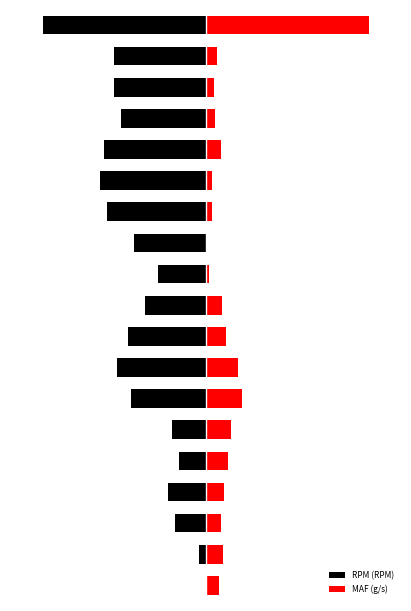

How many values in the RPM (RPM) series are below -45?

10